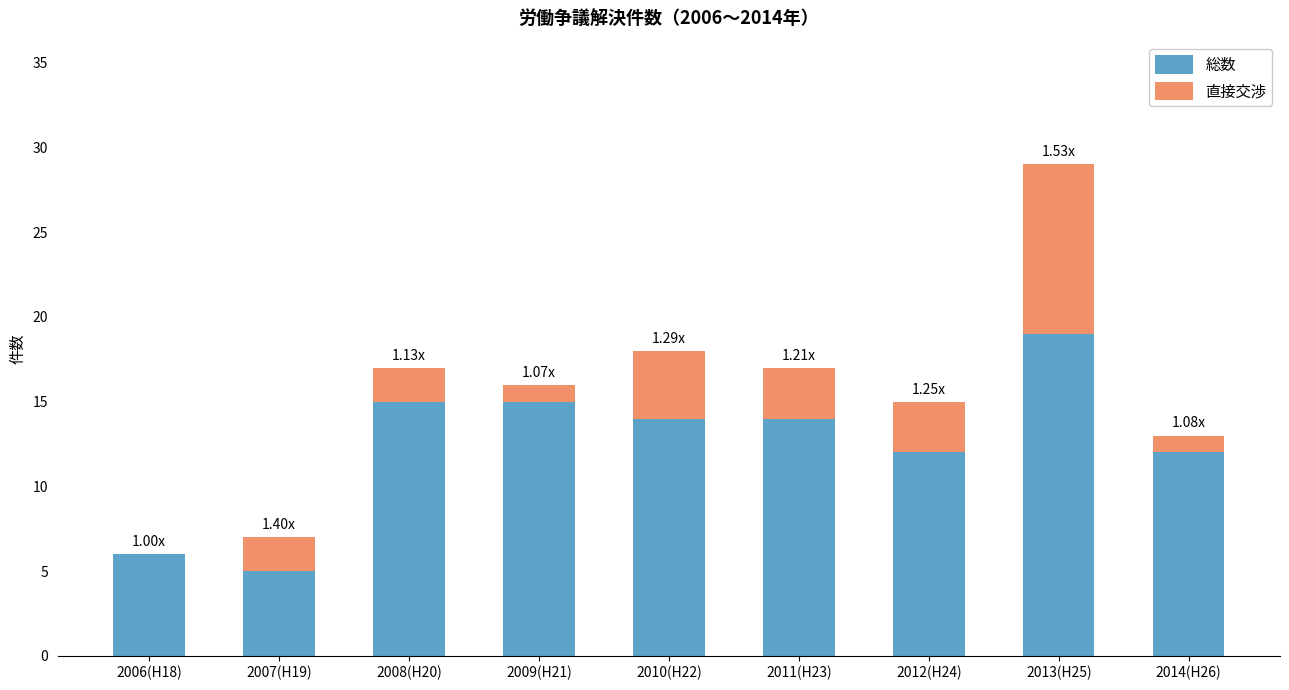

What is the sum of all 総数 values?

112